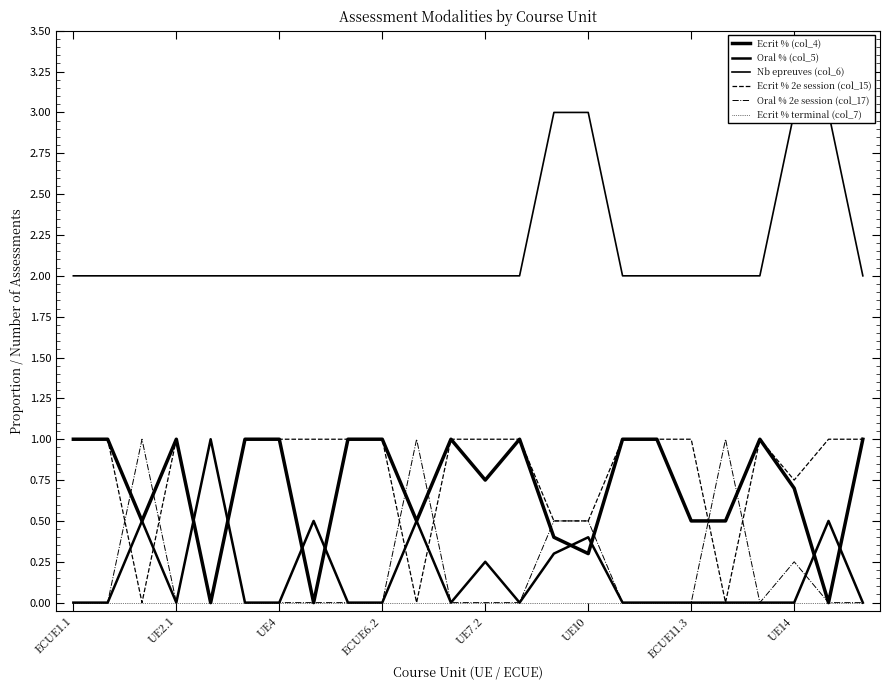

How many positive values does the Oral % (col_5) series have?

8